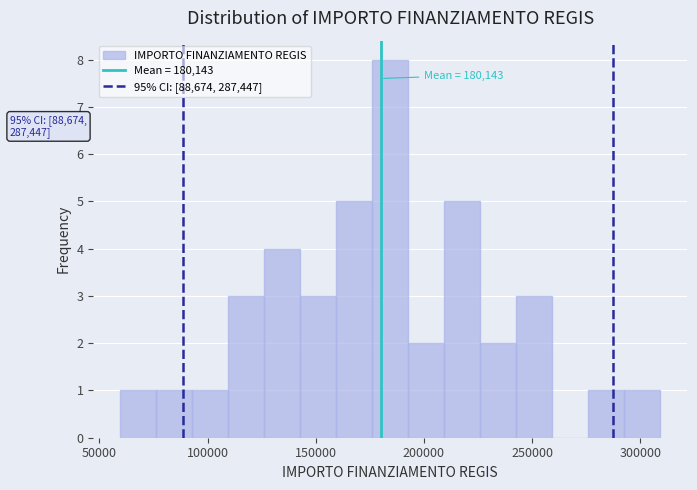

Around what value on the x-axis is the tallest bar? Give the approximate position of its centre, as read against the axis.

185000